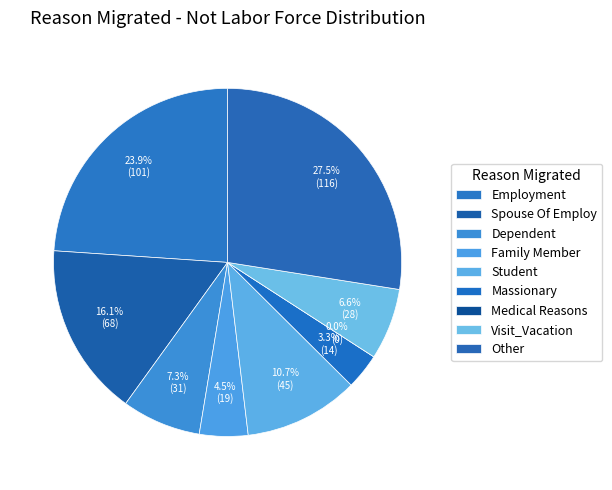

Count the number of slices in the pie.

9